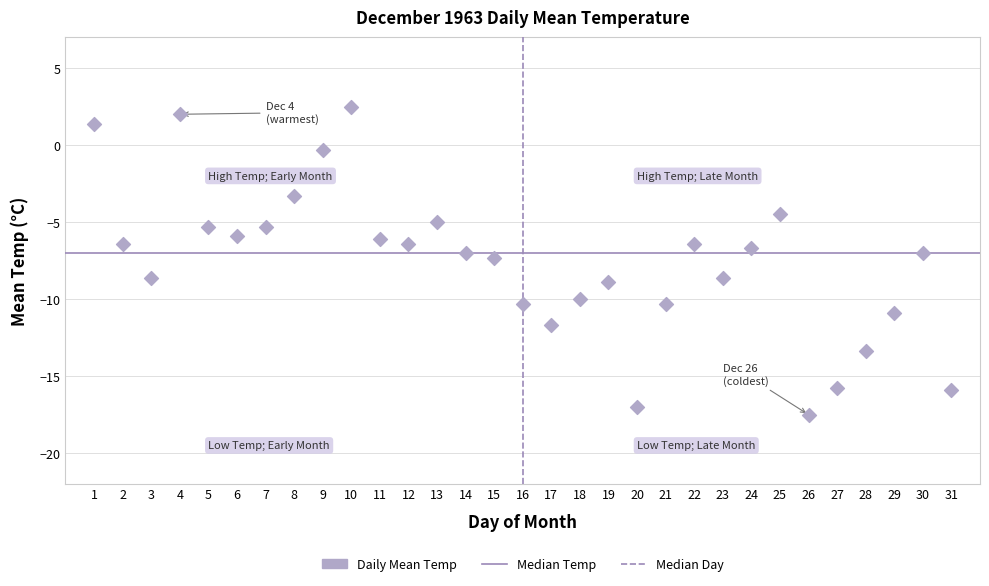

What is the range of Y values (max minus min)?

20.0